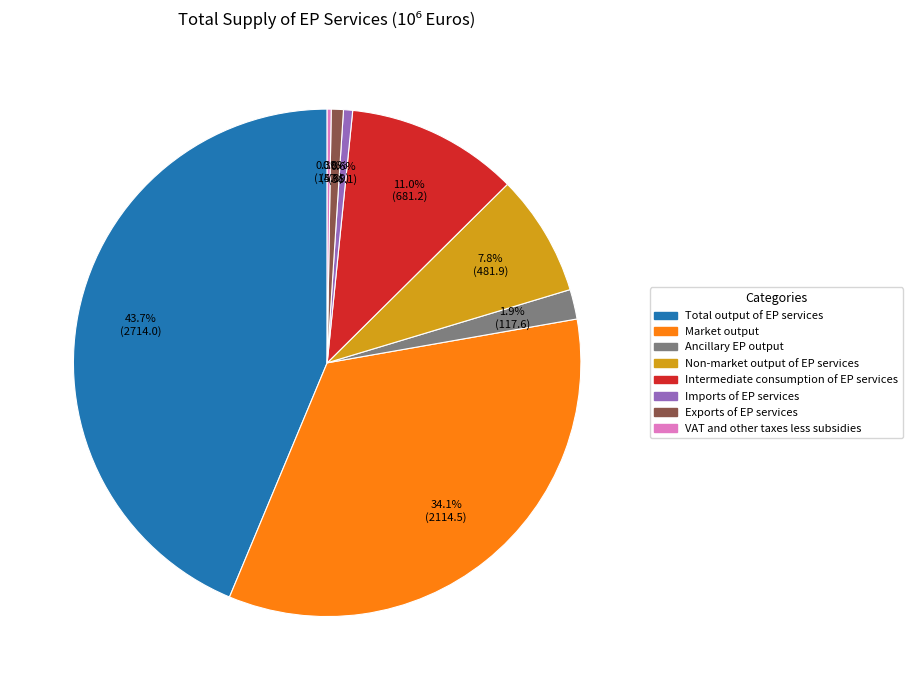

Does any single category account for the majority?

No